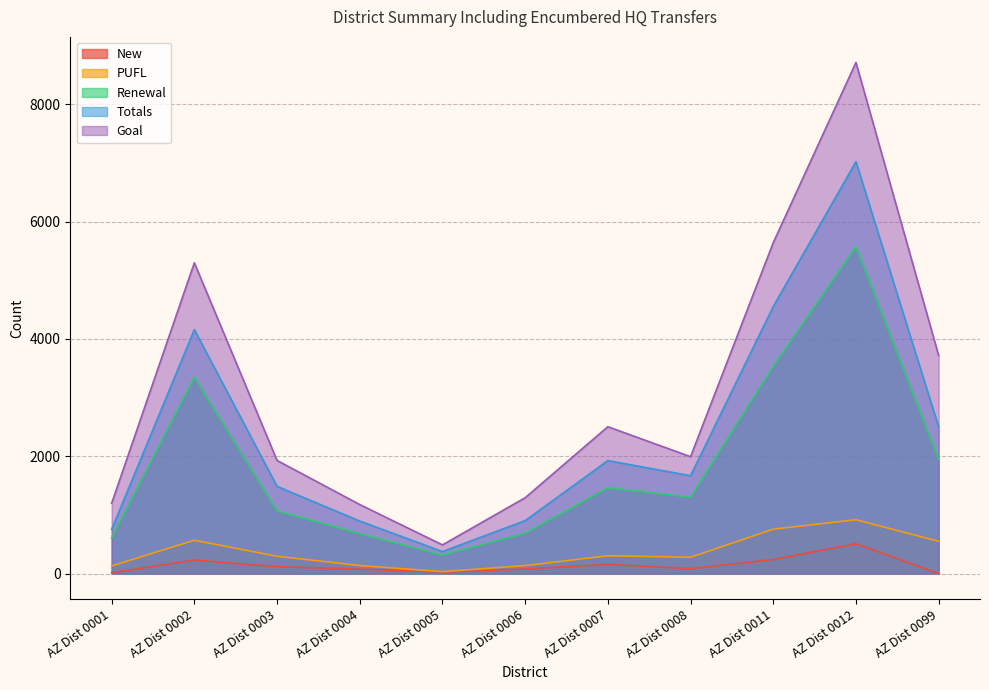

At which category does the chart reach its peak across all series?

AZ Dist 0012